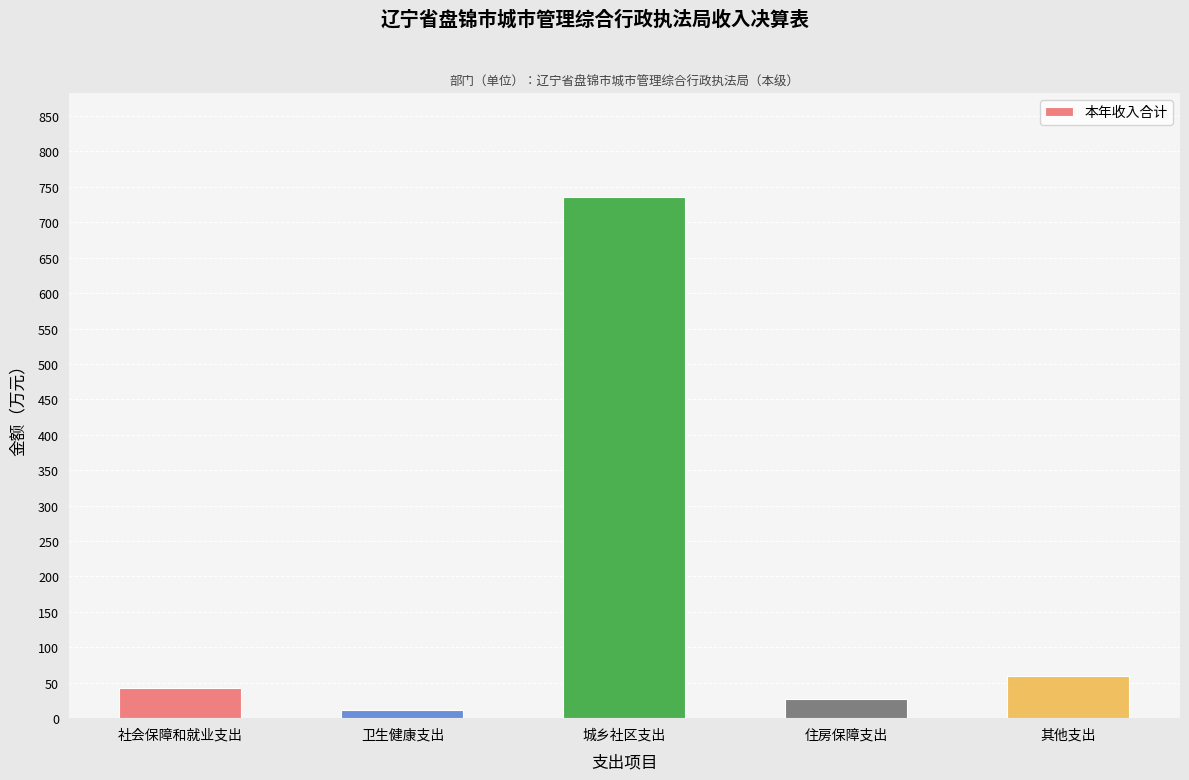

What is the greatest value displayed?

735.5